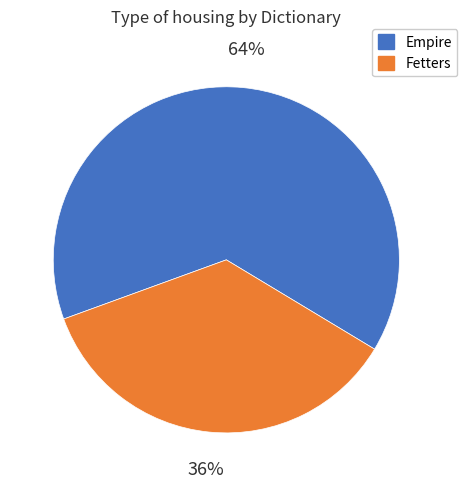

To the nearest percent, what portion does Fetters represent?

36%